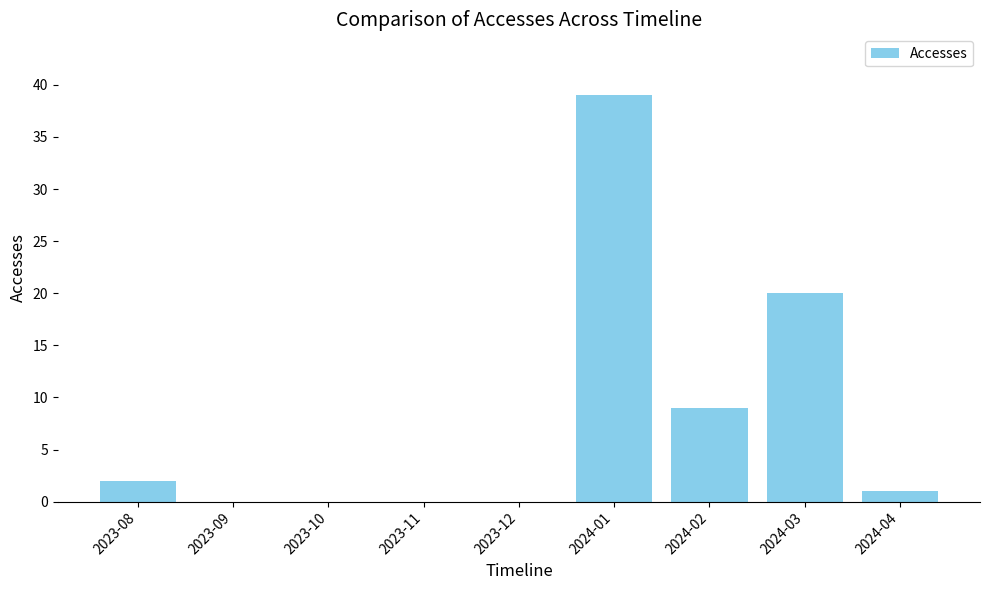

The chart shows a value of 18 at 2023-09. True or false?

False